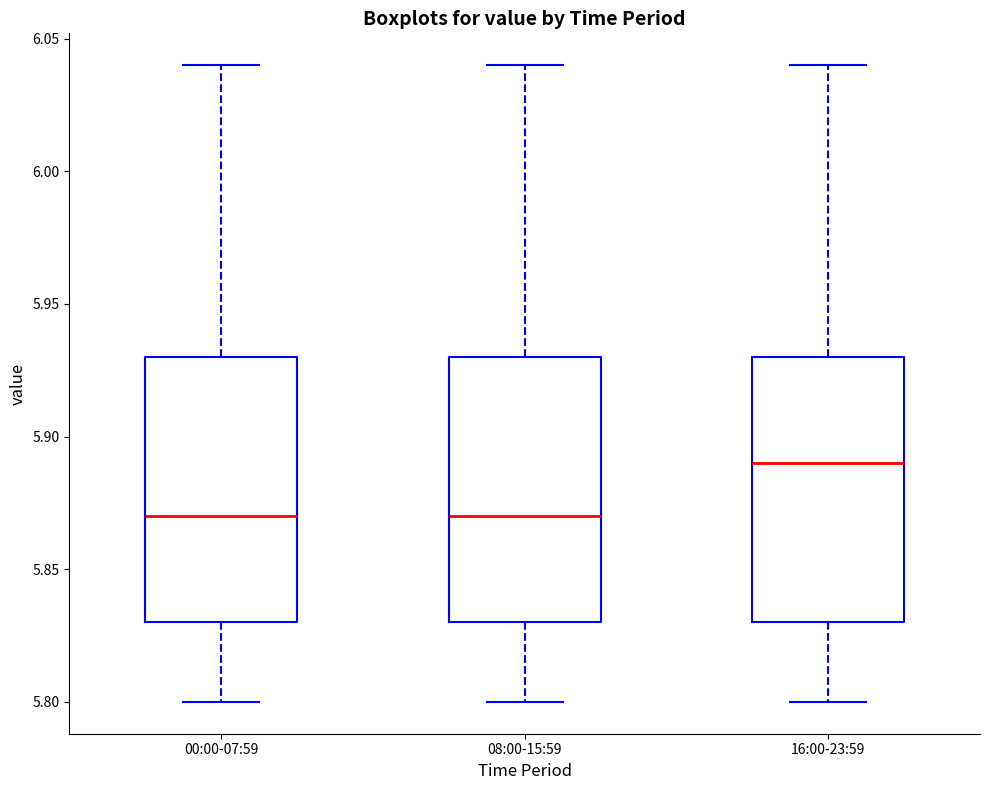

Reading left to right, read every box against the y-axis: the position of its median line, the range the box covers, and the ends of its whiskers. The values are not printed on the chart, so give them approximately, as read against the axis.

00:00-07:59: median 5.87, box 5.83 to 5.93, whiskers 5.80 to 6.04
08:00-15:59: median 5.87, box 5.83 to 5.93, whiskers 5.80 to 6.04
16:00-23:59: median 5.89, box 5.83 to 5.93, whiskers 5.80 to 6.04